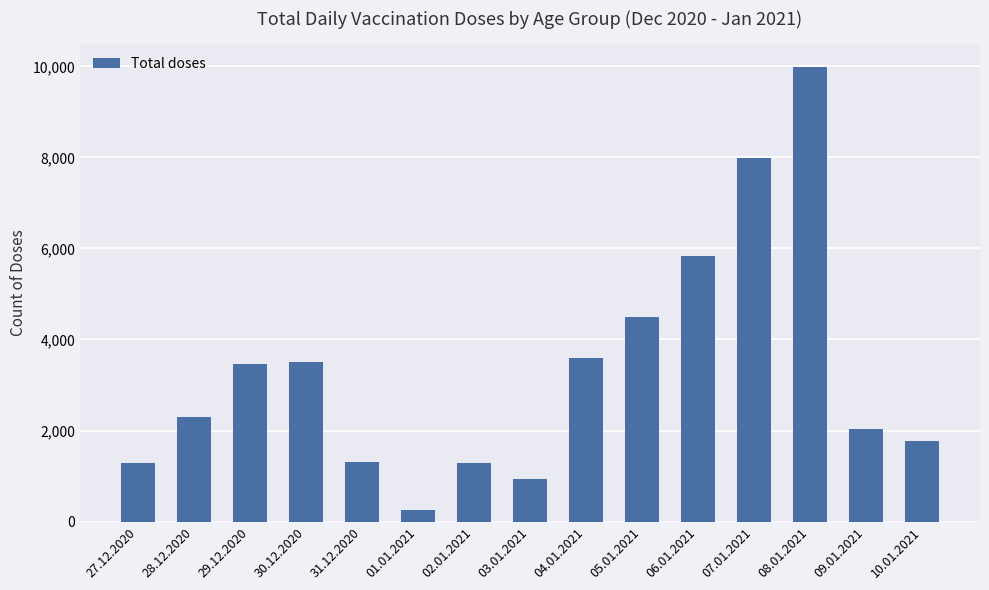

Which category has the highest value across all series?

08.01.2021